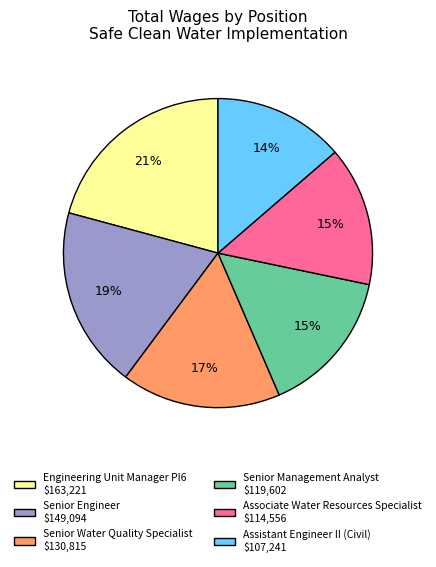

Does Senior Engineer account for over 50% of the chart?

No